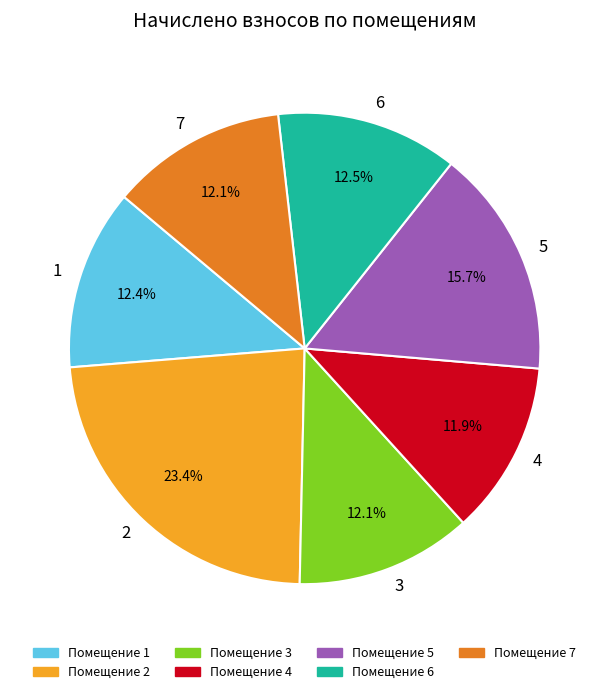

Combined, what portion of the pie is 1 and 3?

24.5%